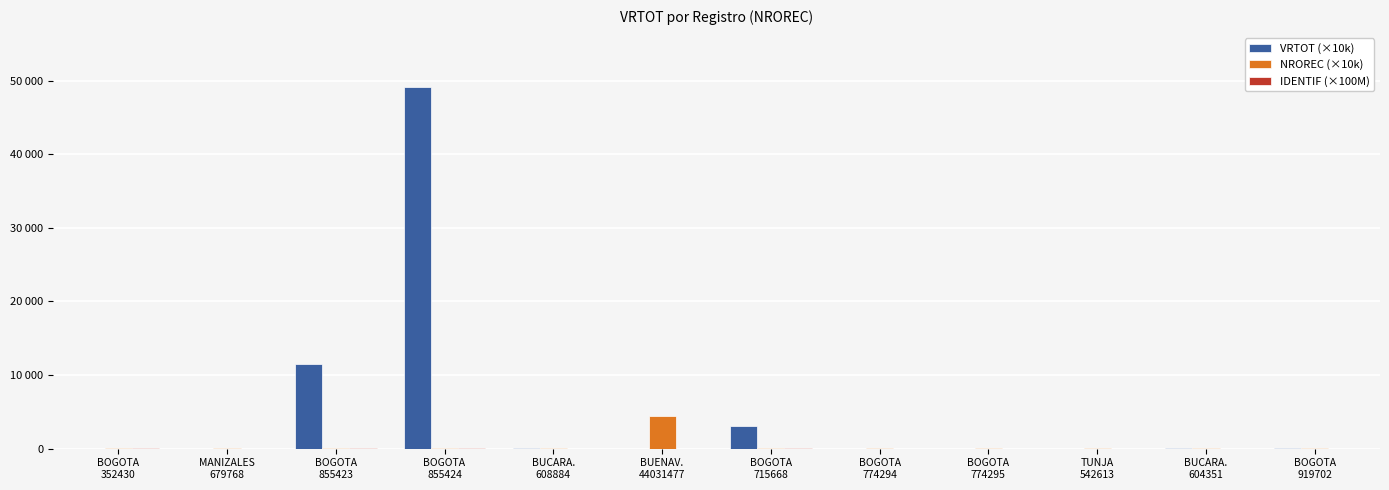

What is the approximate value of IDENTIF (×100M) at BOGOTA
919702?

0.2